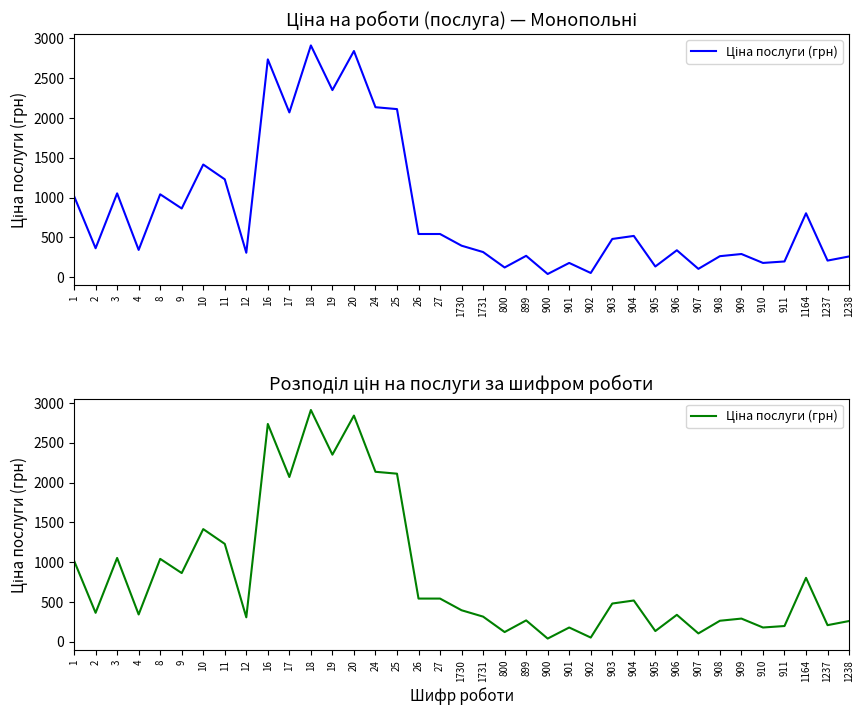

What is the label of the 30th point from the left?

907